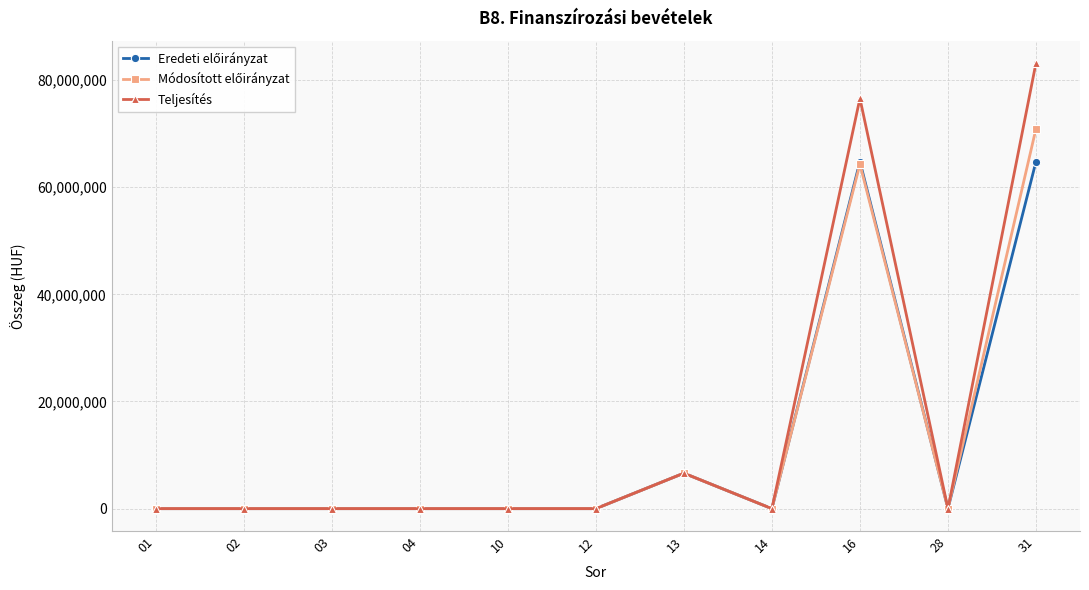

What is the sum of the Teljesítés values at 31 and 04?

83184536